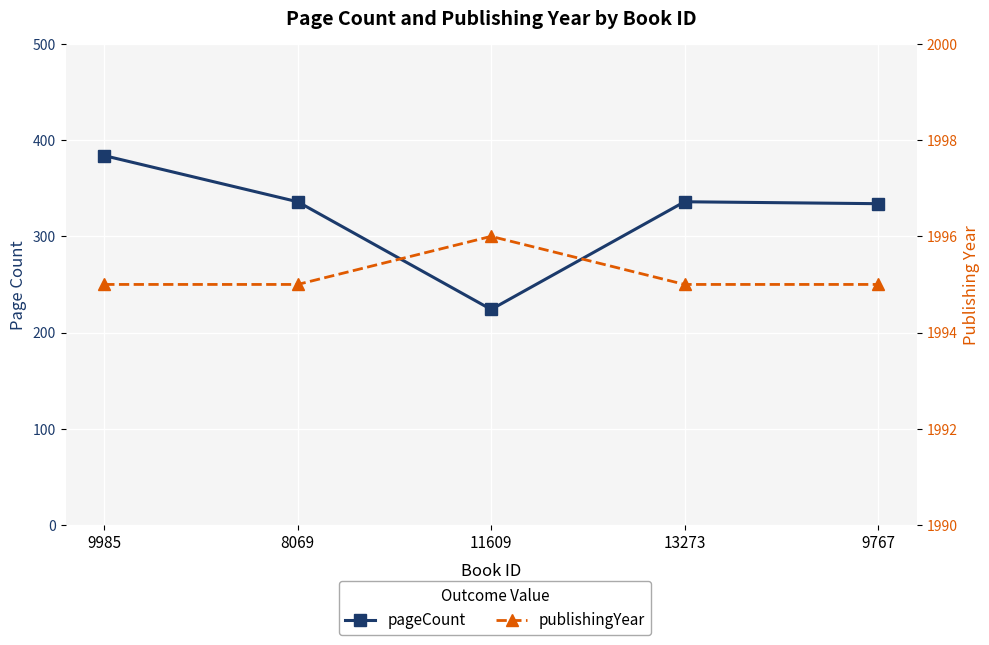

What is the sum of all publishingYear values?

9976